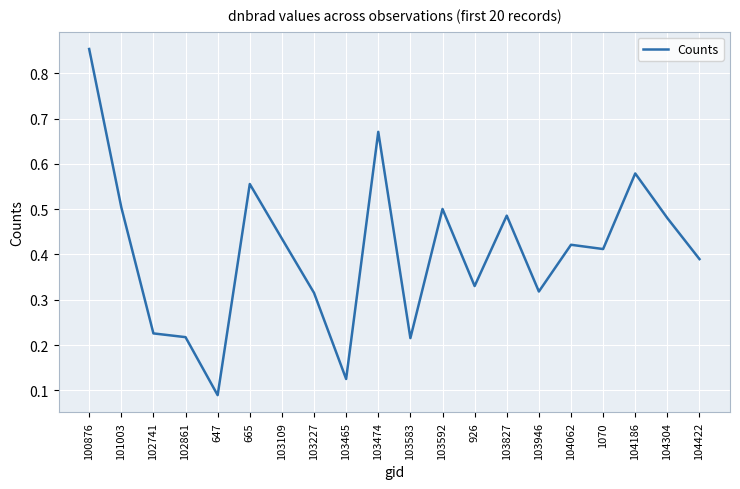

Between 103465 and 647, which is larger?

103465